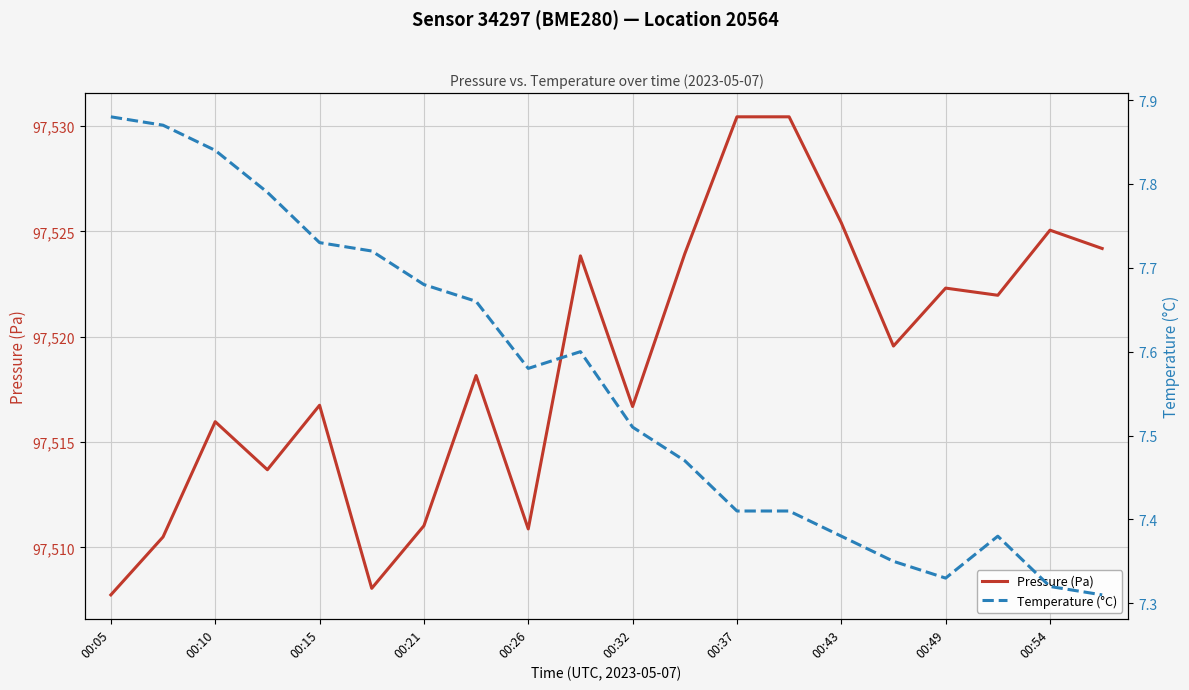

True or false: Pressure (Pa) and Temperature (°C) cross at least once.

False